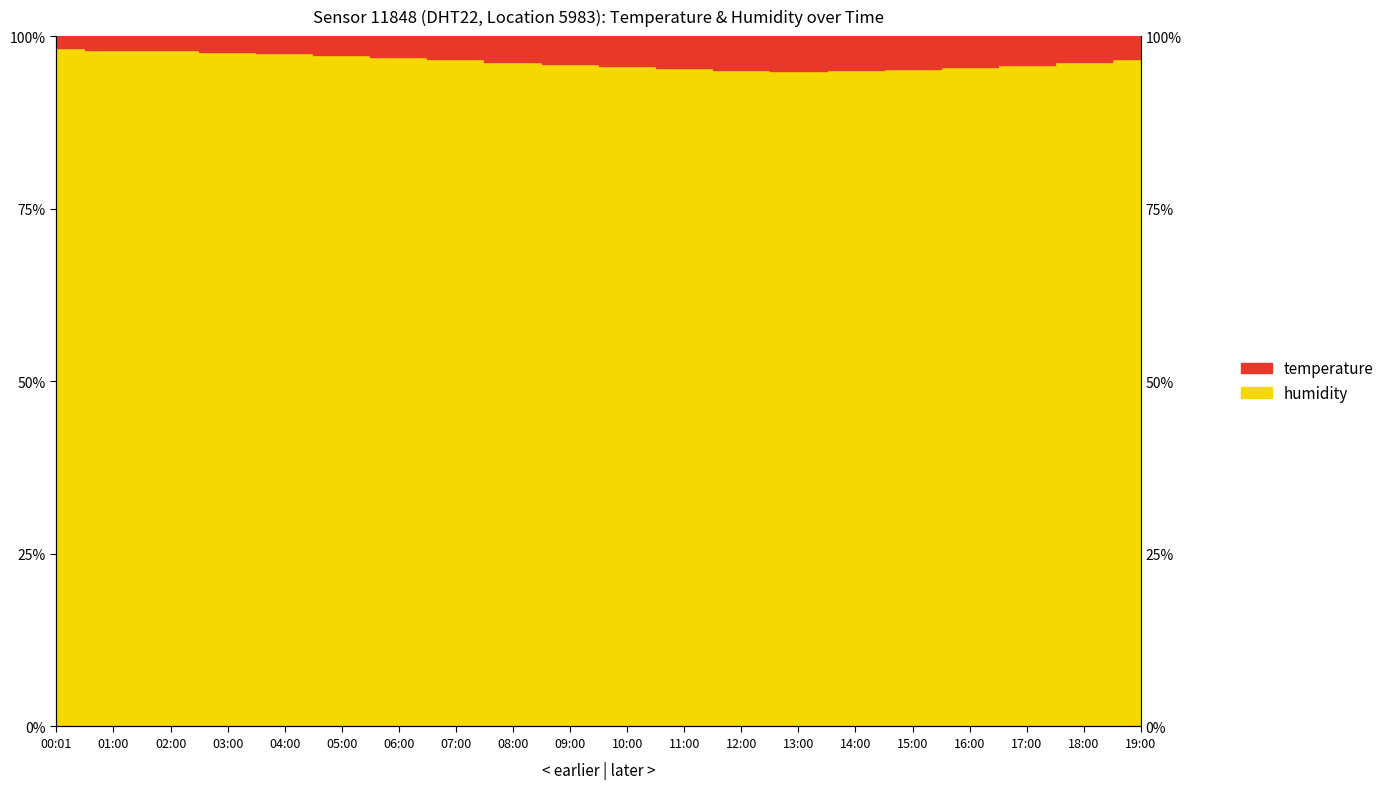

At how many categories does at least one series exceed 95?

20